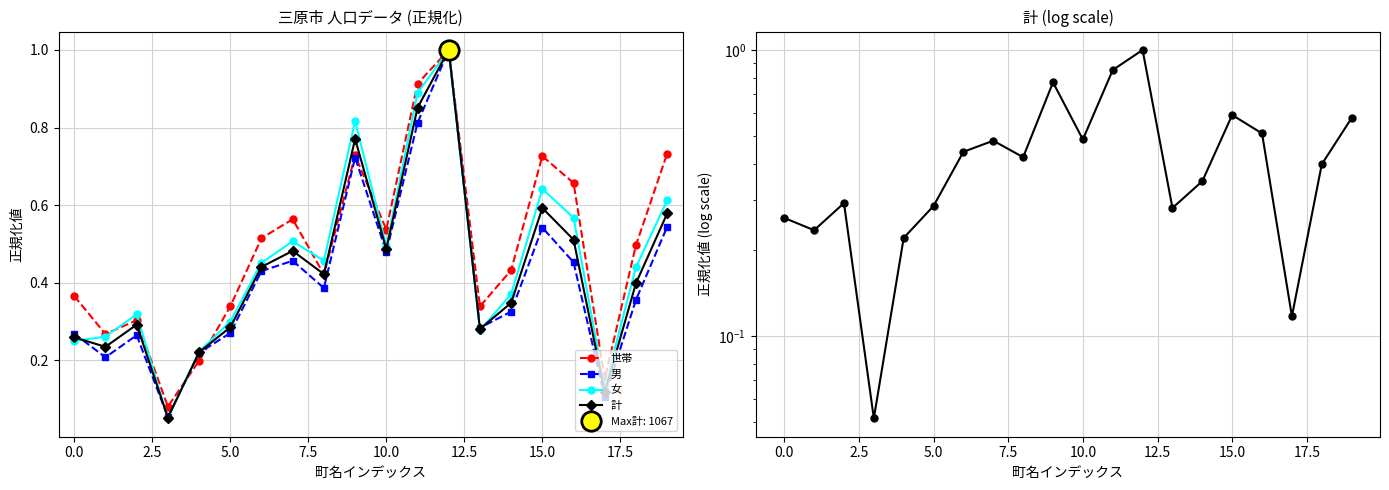

What is the lowest value of the 男 series?

0.1